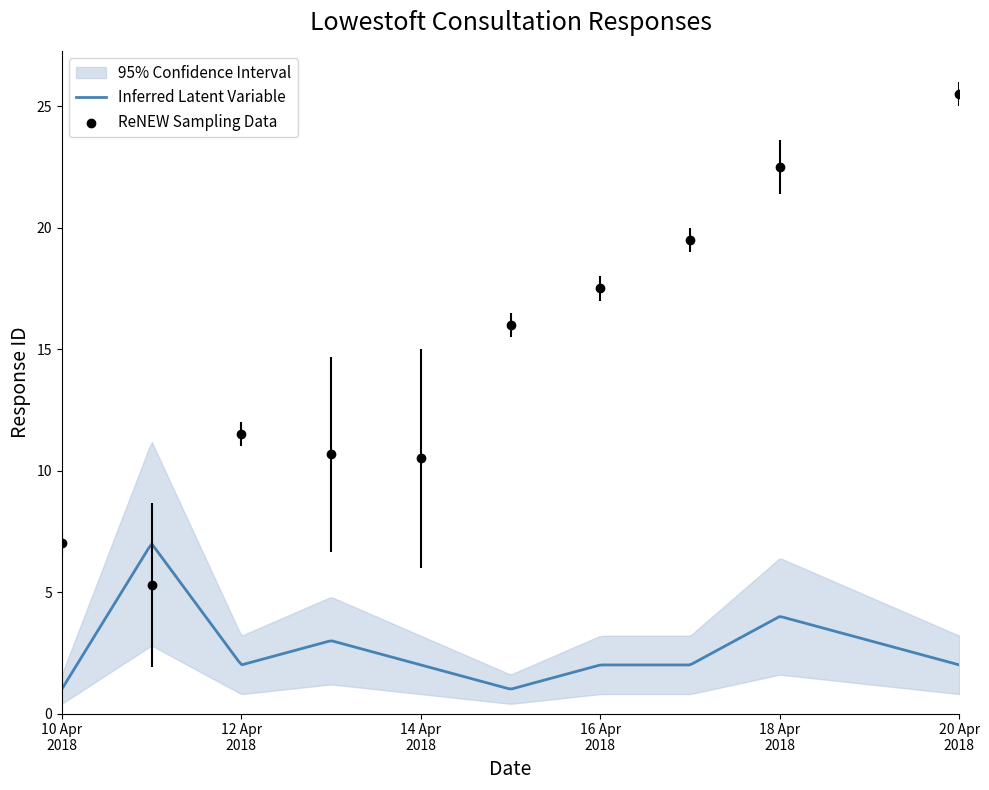

What is the change in value from 13 to 22?

+17